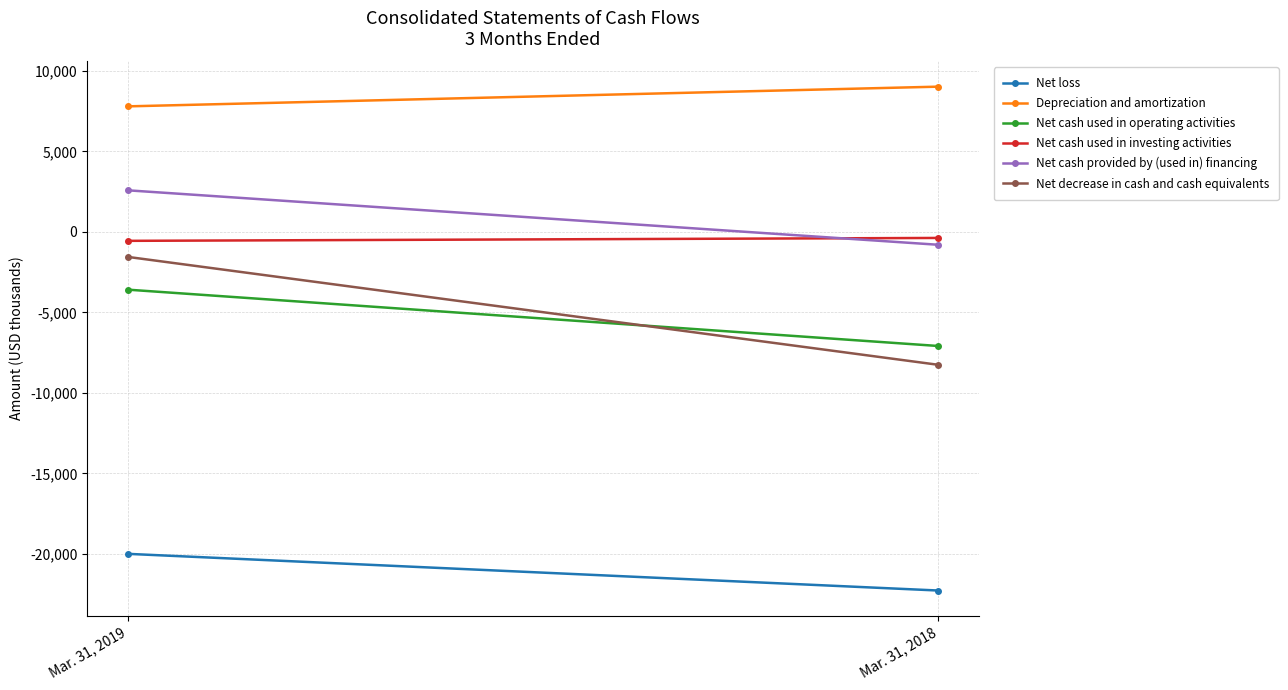

Between Mar. 31, 2019 and Mar. 31, 2018, which series saw the biggest shift?

Net decrease in cash and cash equivalents